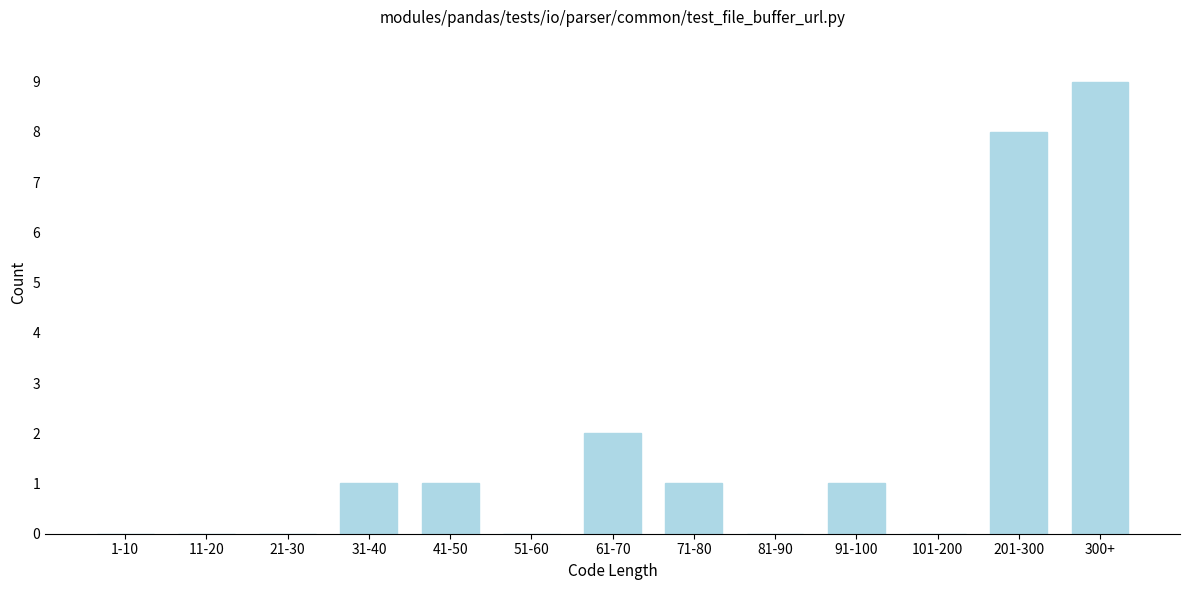

Reading left to right, list all the values displayed in this chart.

1-10=0	11-20=0	21-30=0	31-40=1	41-50=1	51-60=0	61-70=2	71-80=1	81-90=0	91-100=1	101-200=0	201-300=8	300+=9